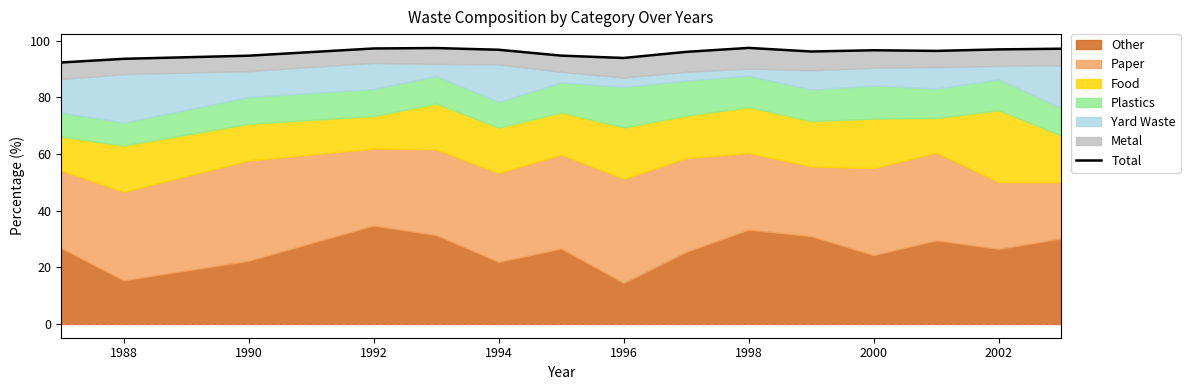

True or false: there are more than 2 points higher than both neighbors.

True